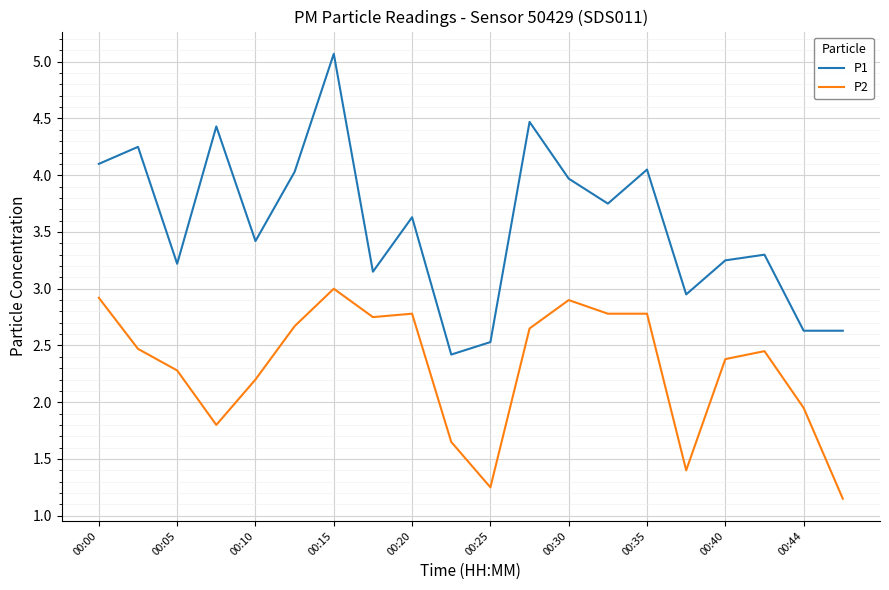

Which series has the largest total across all categories?

P1